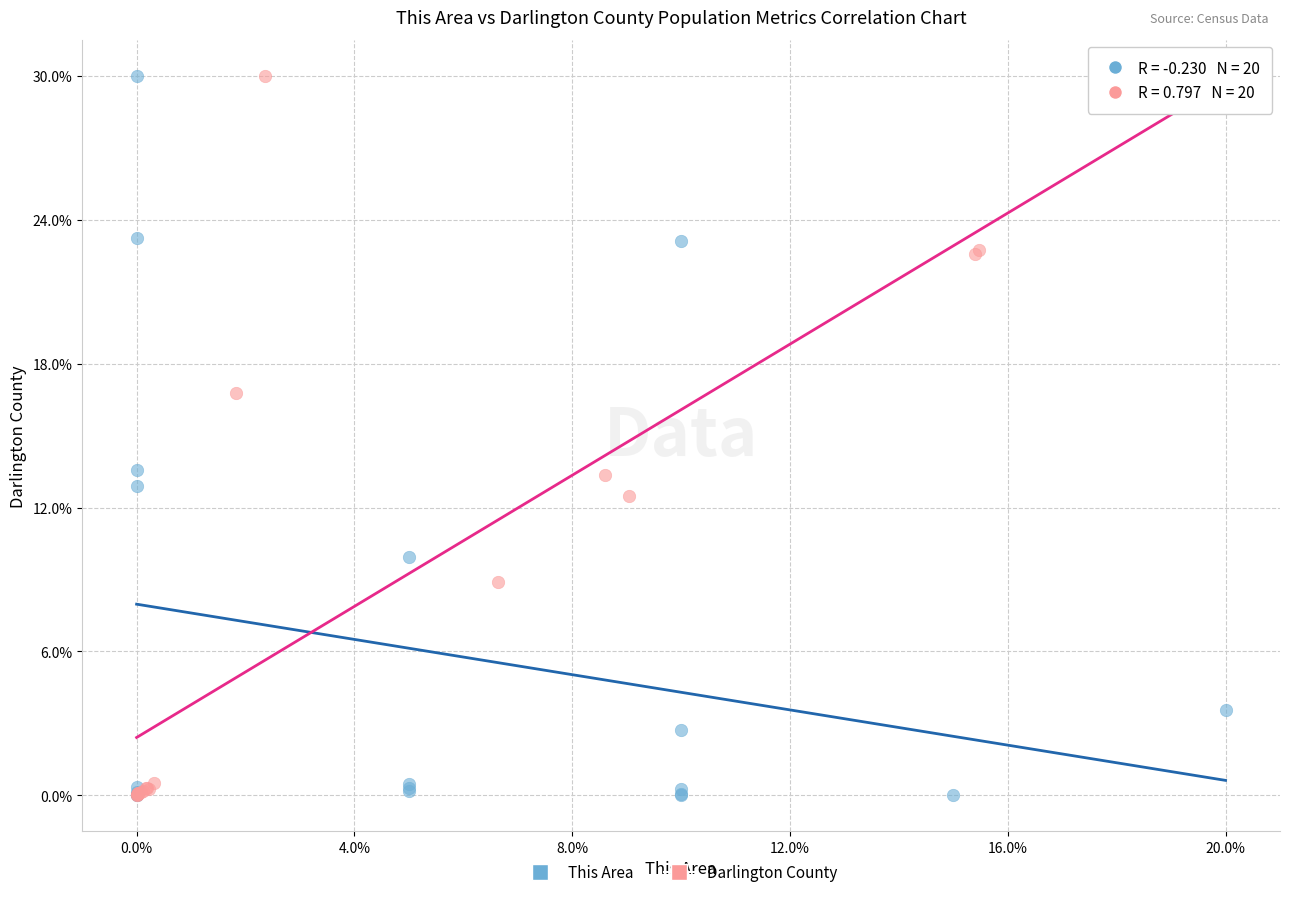

What are all the series names shown in the legend?

This Area, Darlington County